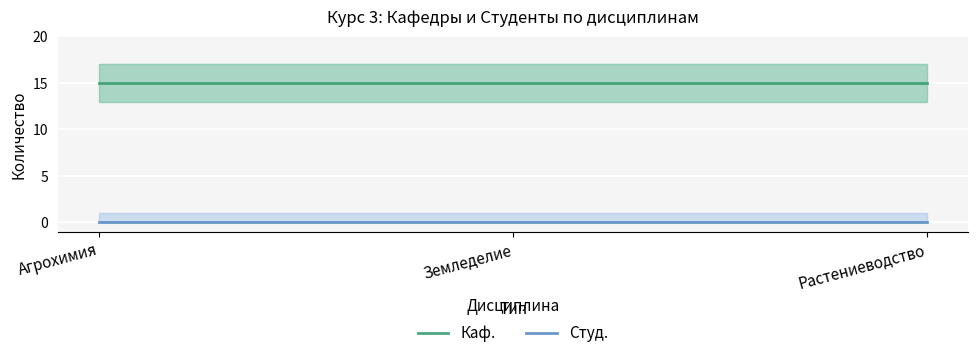

What is the total value across all series at Растениеводство?

15